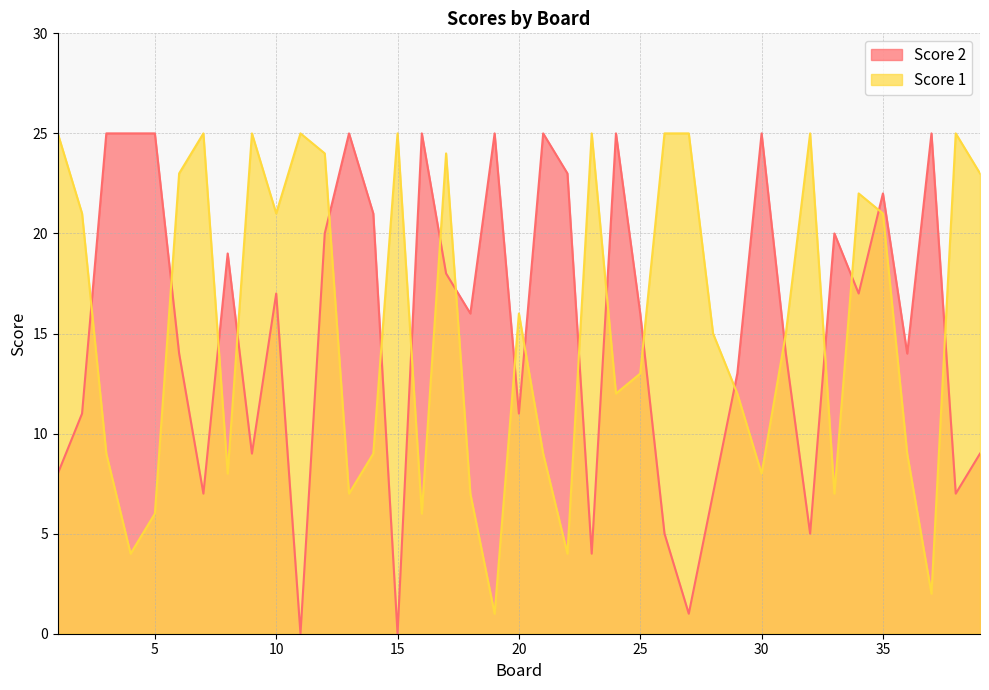

Reading left to right, what are all the values shown in this chart?

Score 2: 1=8	2=11	3=25	4=25	5=25	6=14	7=7	8=19	9=9	10=17	11=0	12=20	13=25	14=21	15=0	16=25	17=18	18=16	19=25	20=11	21=25	22=23	23=4	24=25	25=16	26=5	27=1	28=7	29=13	30=25	31=14	32=5	33=20	34=17	35=22	36=14	37=25	38=7	39=9
Score 1: 1=25	2=21	3=9	4=4	5=6	6=23	7=25	8=8	9=25	10=21	11=25	12=24	13=7	14=9	15=25	16=6	17=24	18=7	19=1	20=16	21=9	22=4	23=25	24=12	25=13	26=25	27=25	28=15	29=12	30=8	31=15	32=25	33=7	34=22	35=21	36=9	37=2	38=25	39=23